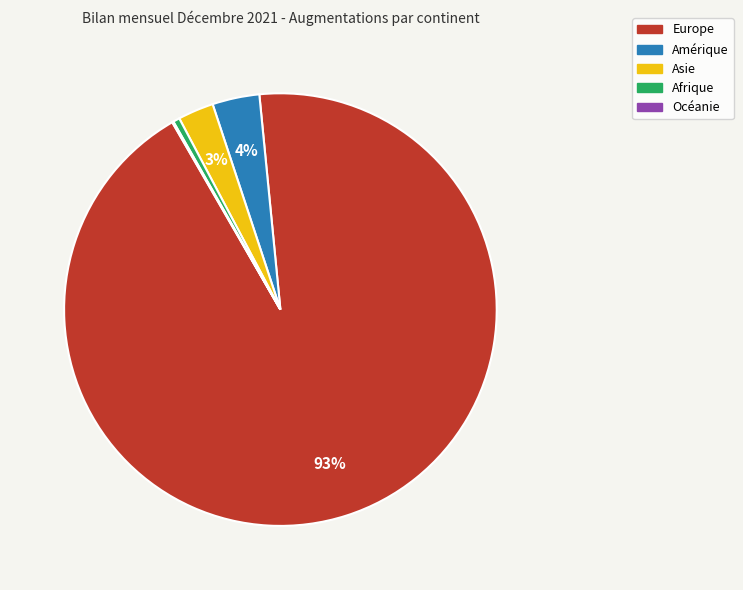

To the nearest percent, what portion does Asie represent?

3%